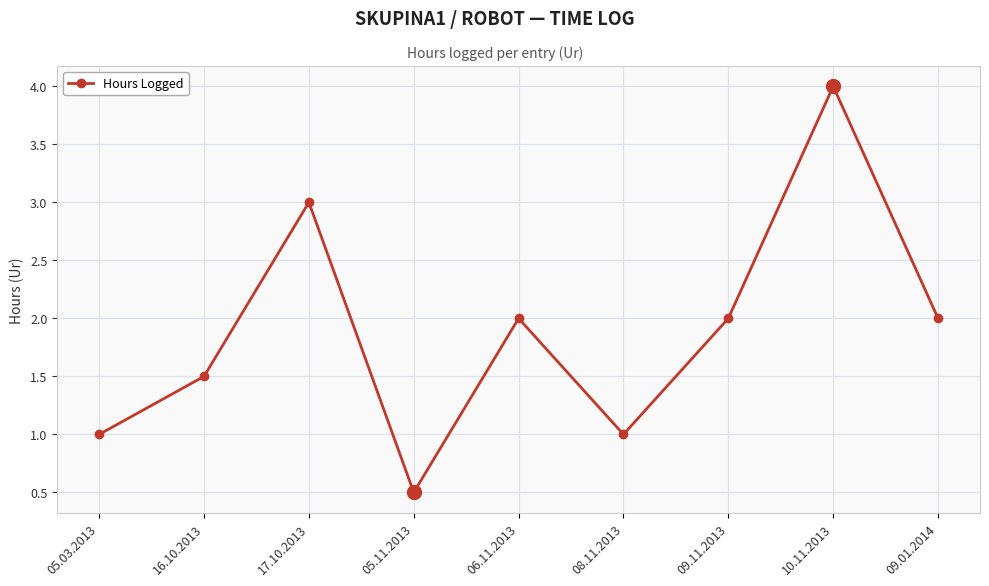

What is the change in value from 10.11.2013 to 09.01.2014?

-2.0